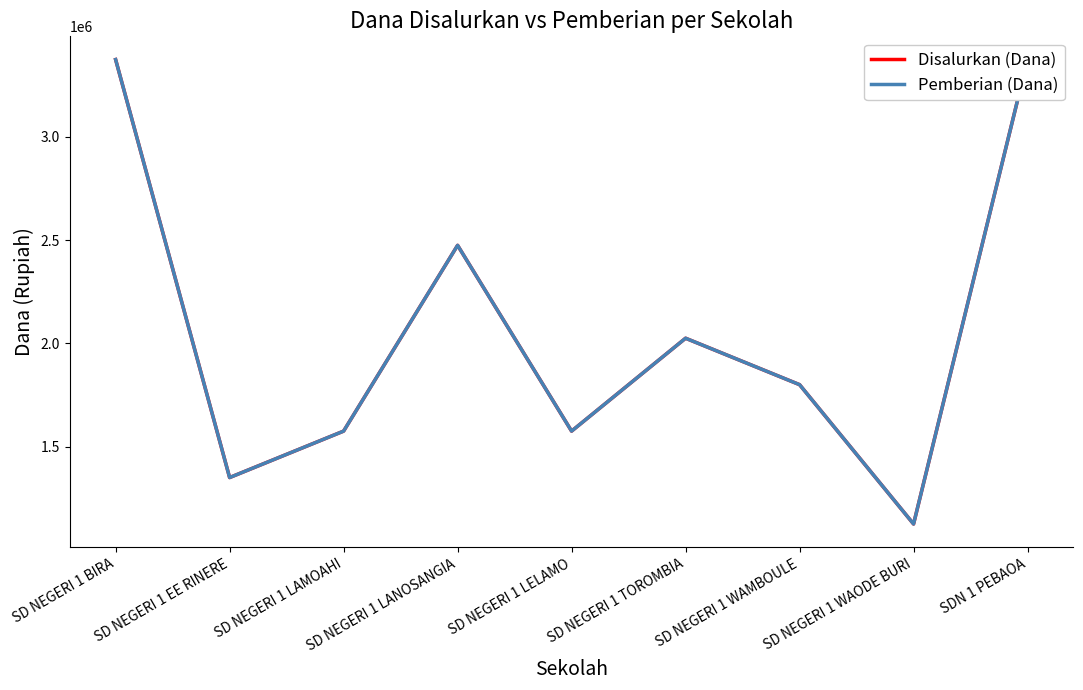

How many values in the Disalurkan (Dana) series exceed 1800000?

4